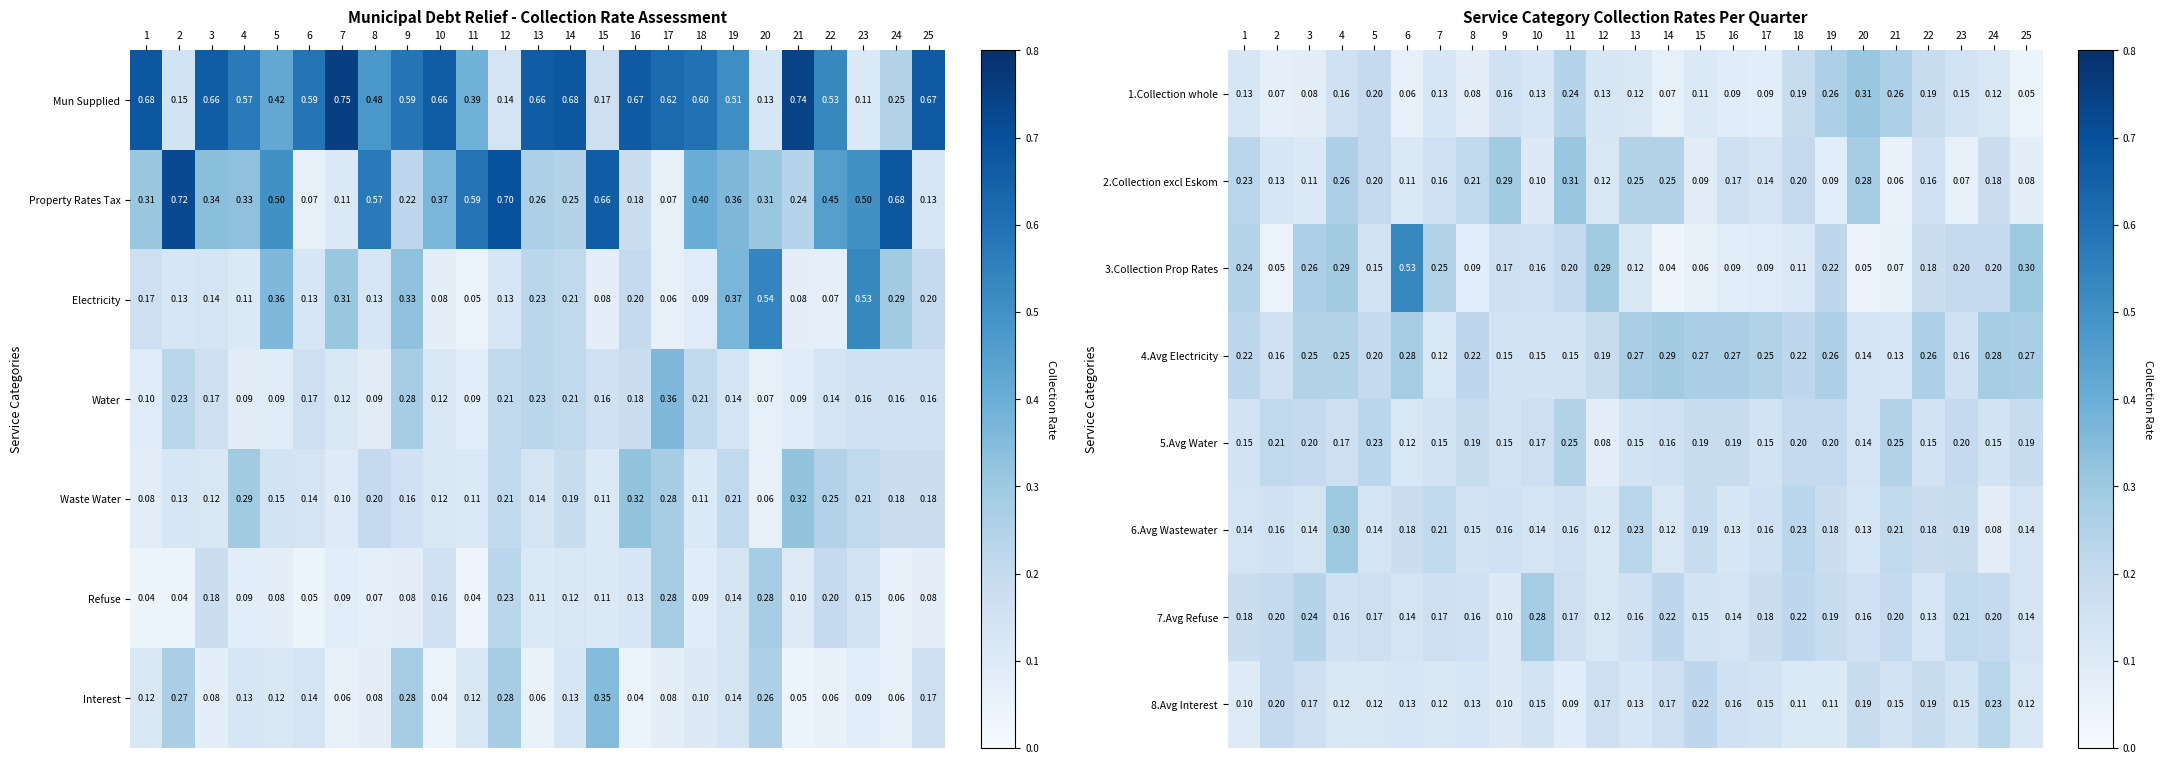

Is the value of 8.Avg Interest at 5 greater than the value of 4.Avg Electricity at 16?

No